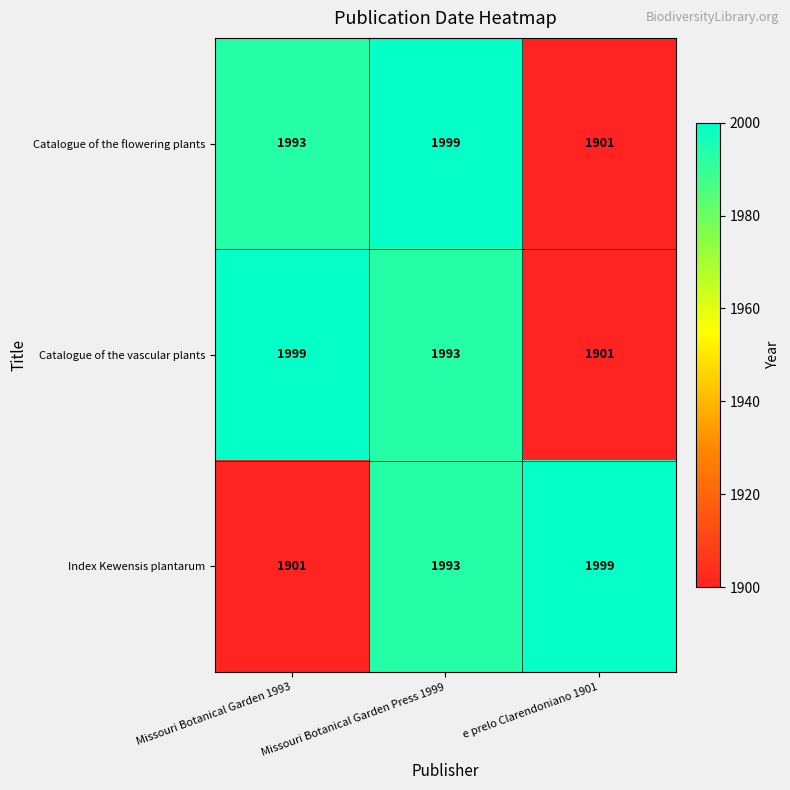

How many series are shown in this chart?

3